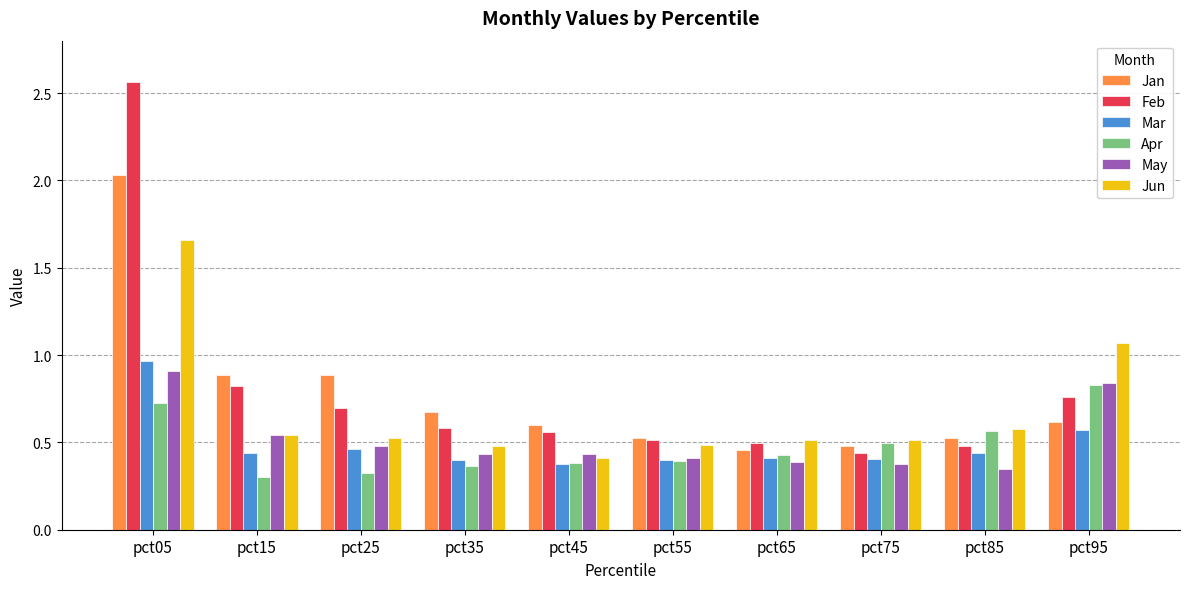

What is the sum of all May values?

5.2